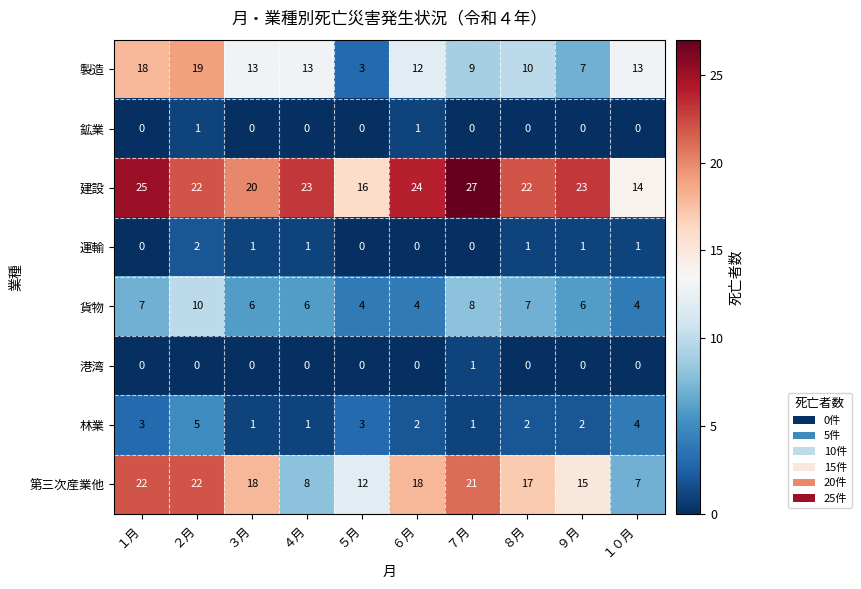

At which category does the chart reach its peak across all series?

７月